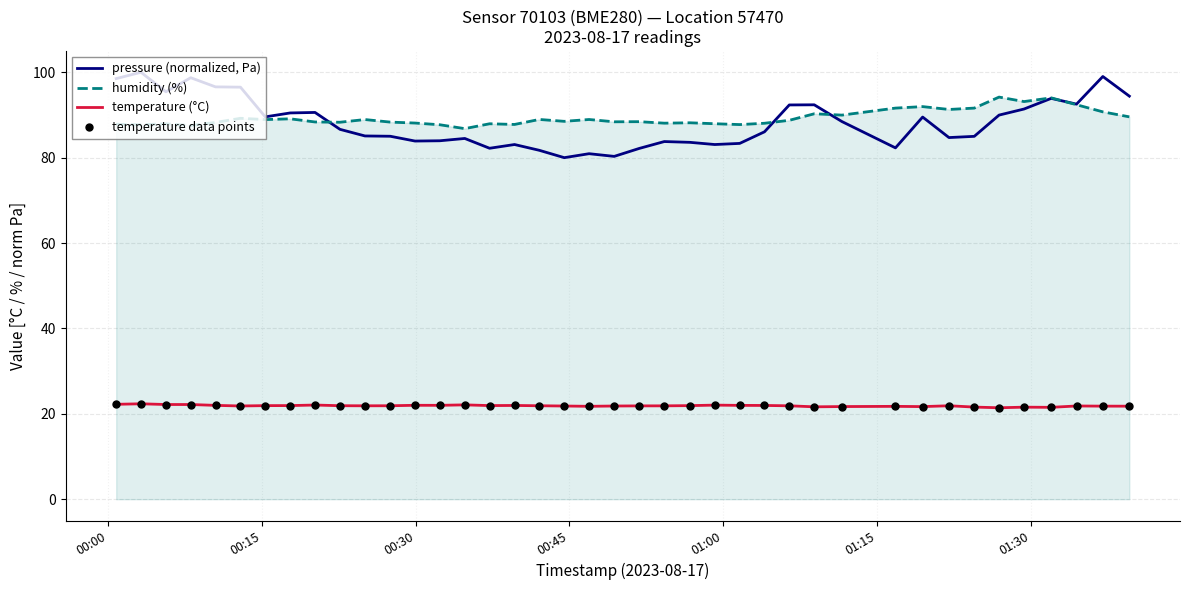

True or false: humidity (%) and temperature (°C) intersect in this chart.

False